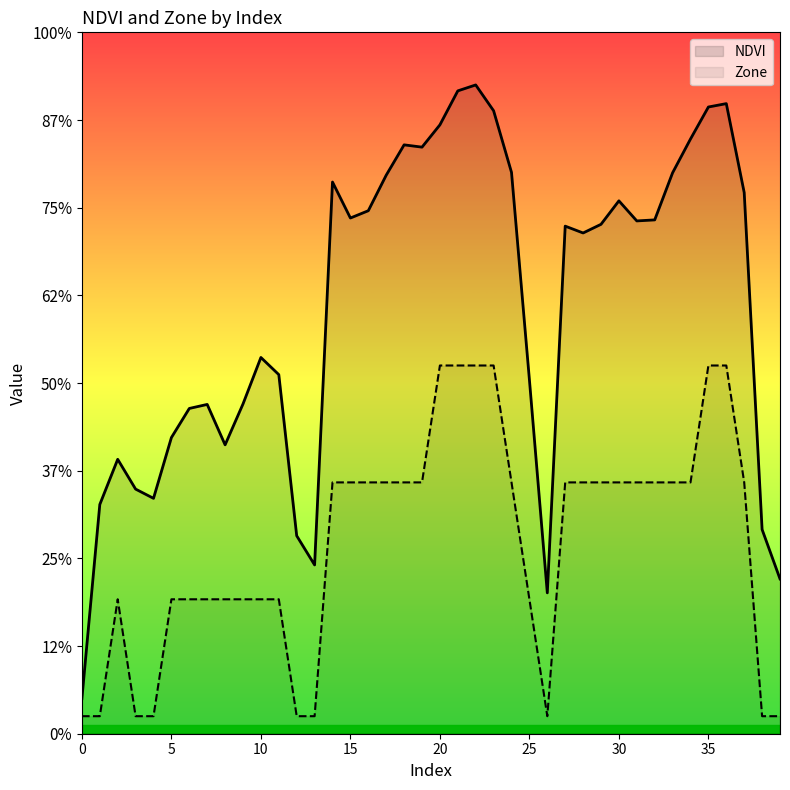

In NDVI, how many points are higher than both neighbors (excluding endpoints)?

9